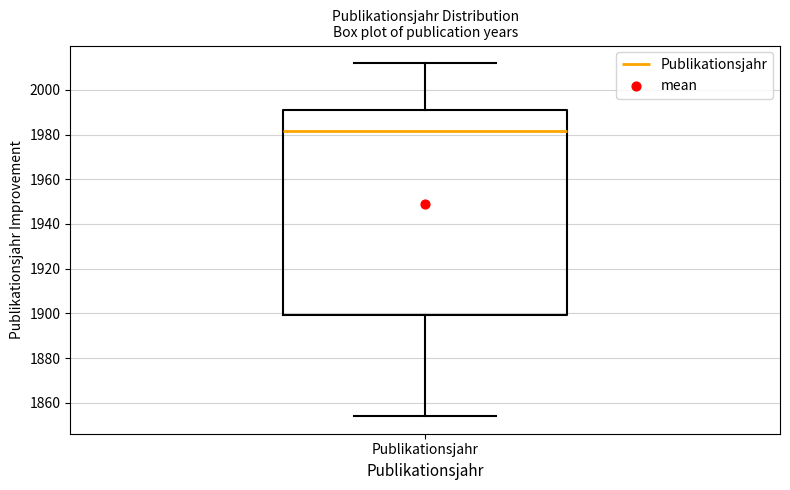

Read this box plot against the y-axis: the position of the median line, the range covered by the box, and the ends of both whiskers. The values are not printed on the chart, so give them approximately, as read against the axis.

median 1982, box 1900 to 1992, whiskers 1854 to 2012